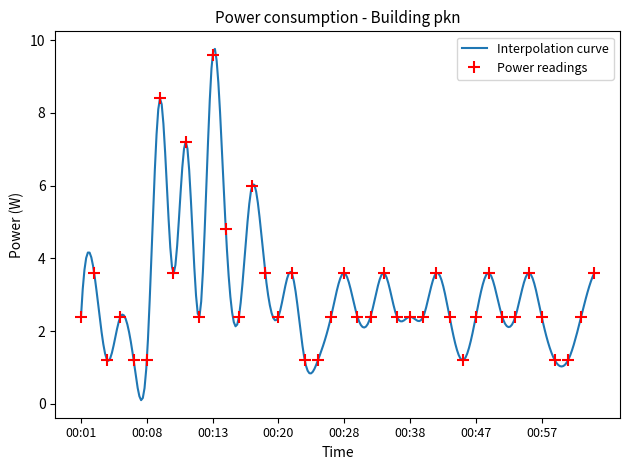

What is the value of the 37th point from the left?

1.2